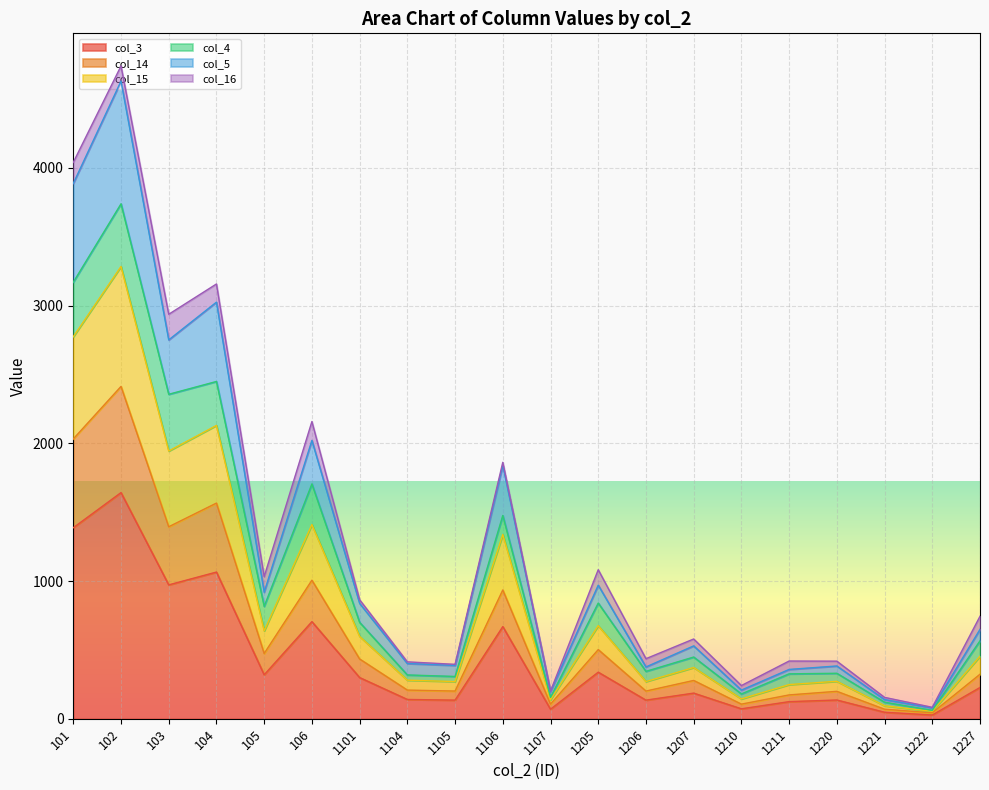

How many lines are shown in the chart?

6